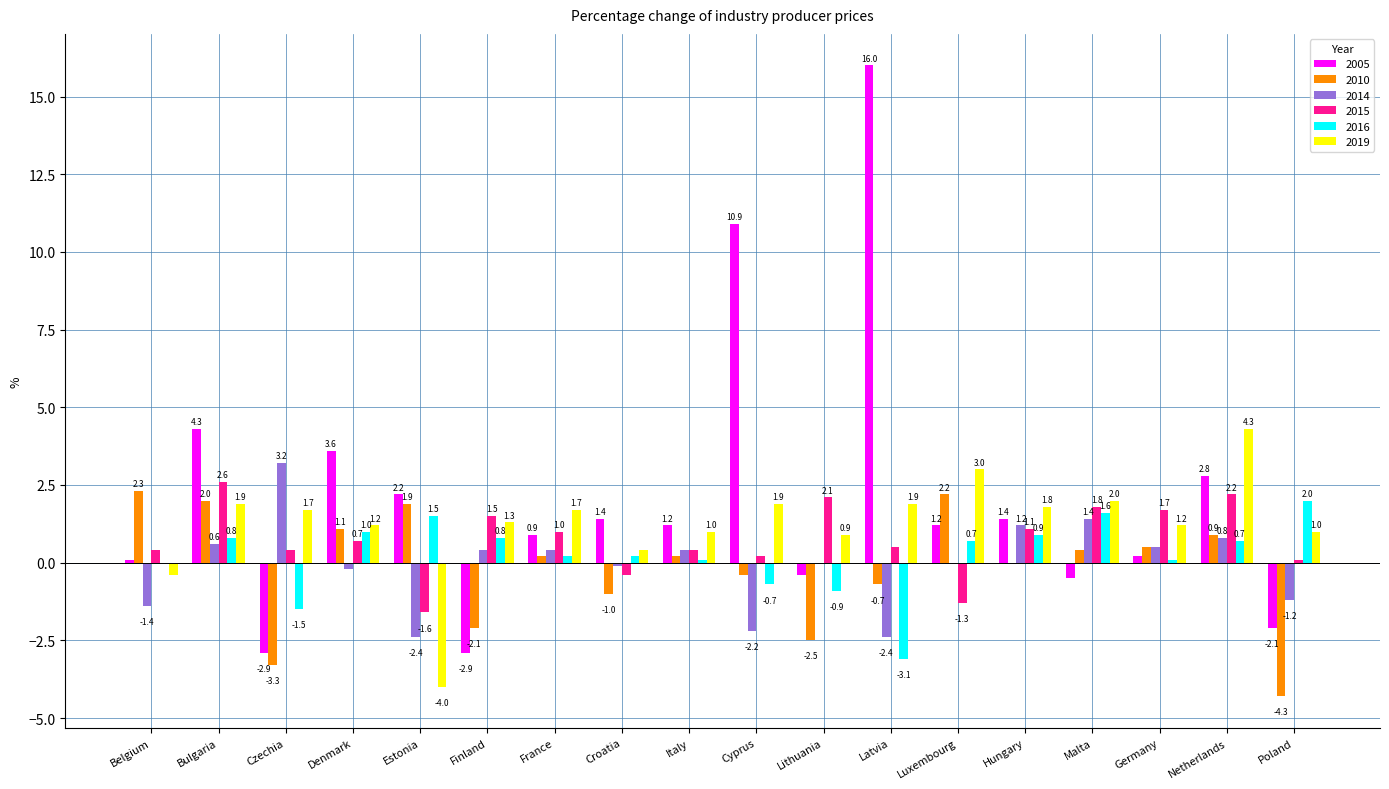

Which series has the largest total across all categories?

2005